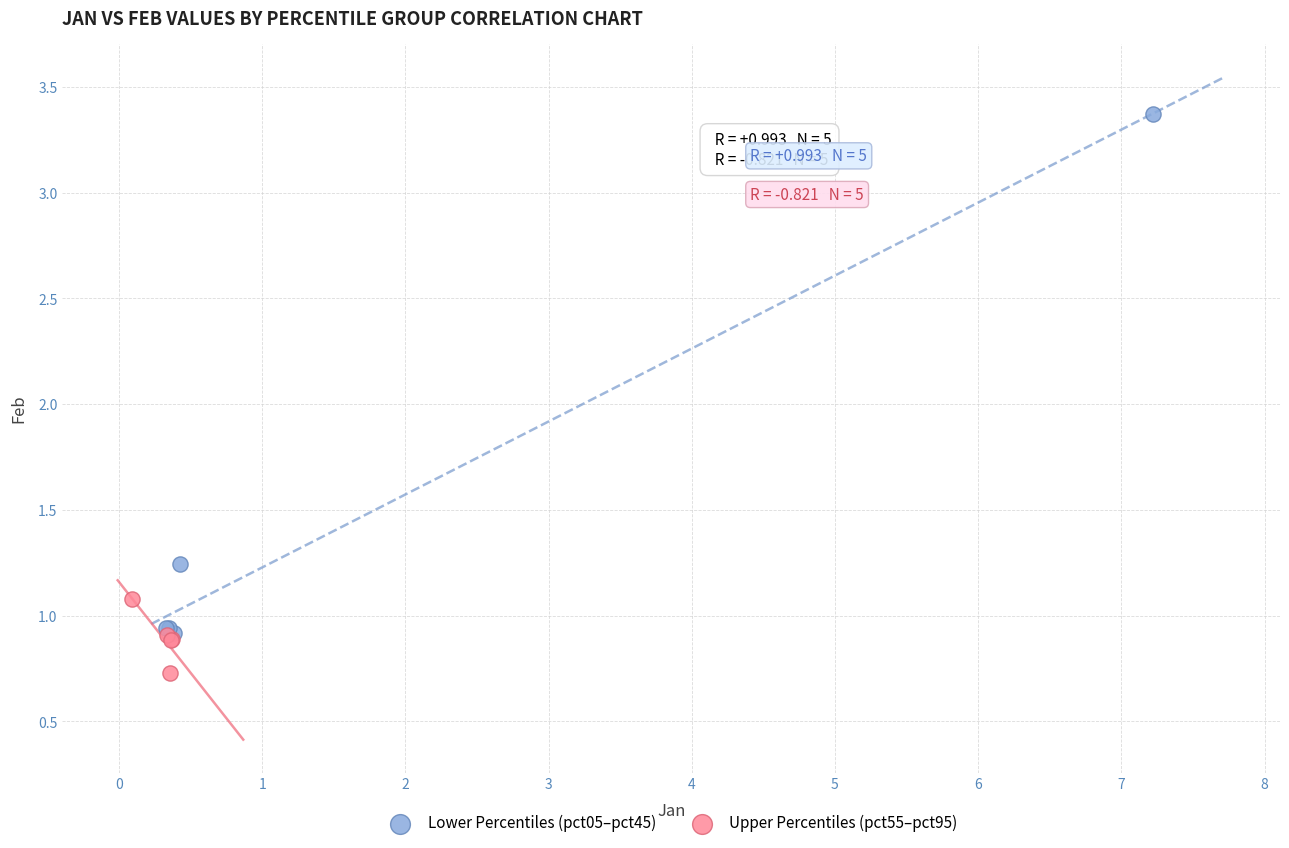

Which series reaches the minimum Y coordinate?

Upper Percentiles (pct55–pct95)